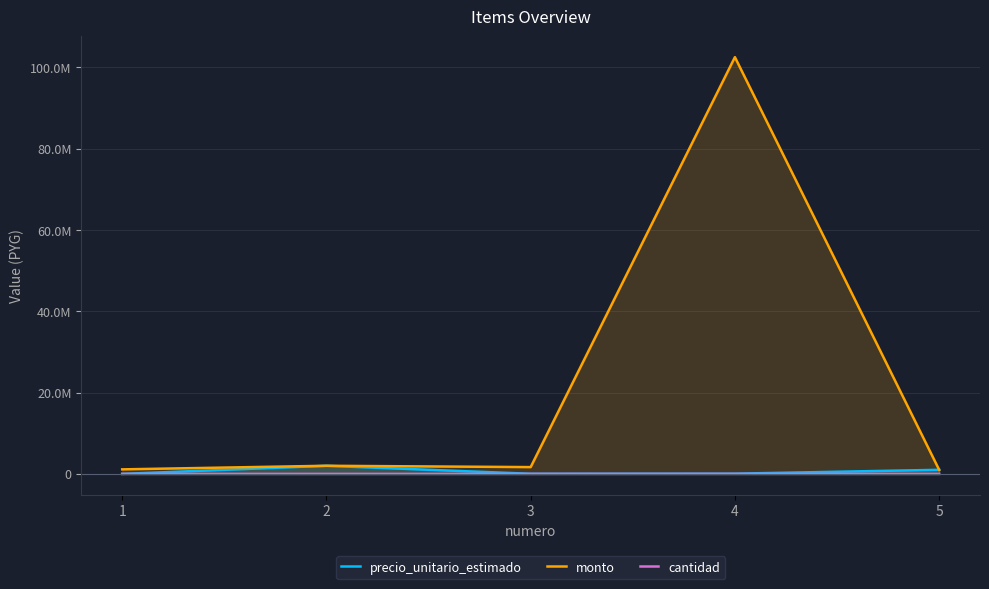

What is the sum of the monto values at 5 and 3?

2678140